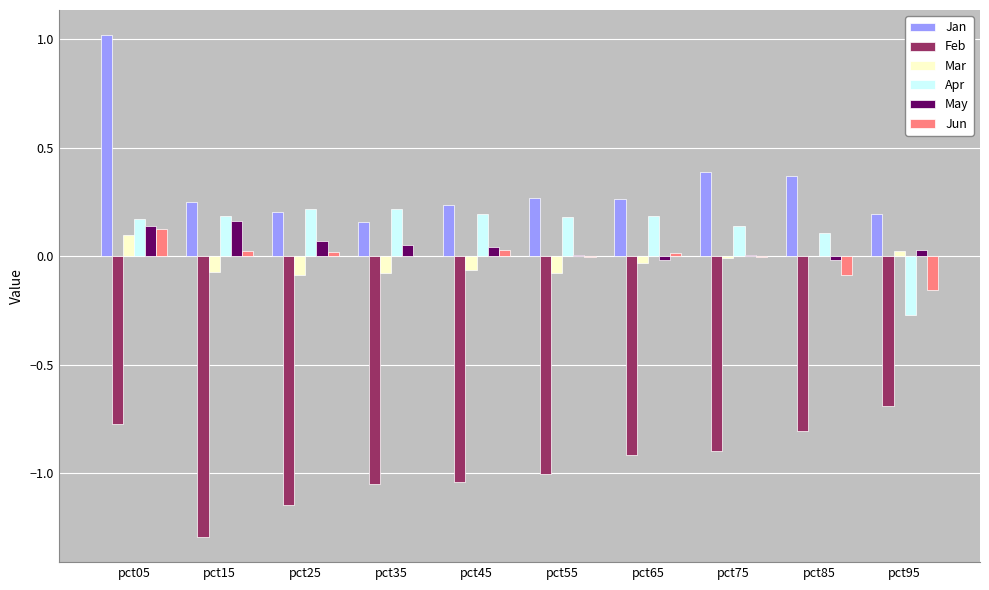

Which series has the largest range (max minus min)?

Jan